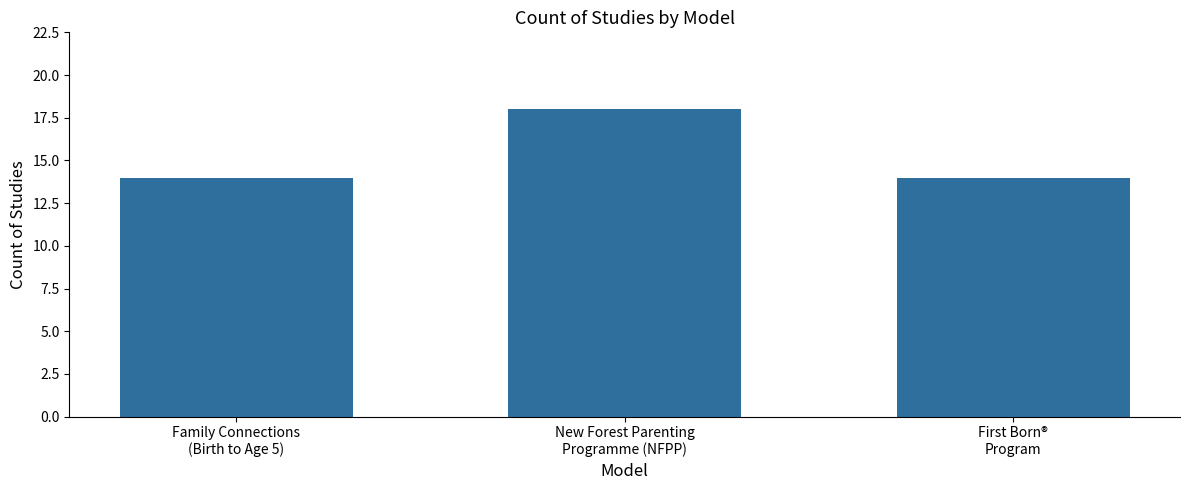

How many series are shown in this chart?

1